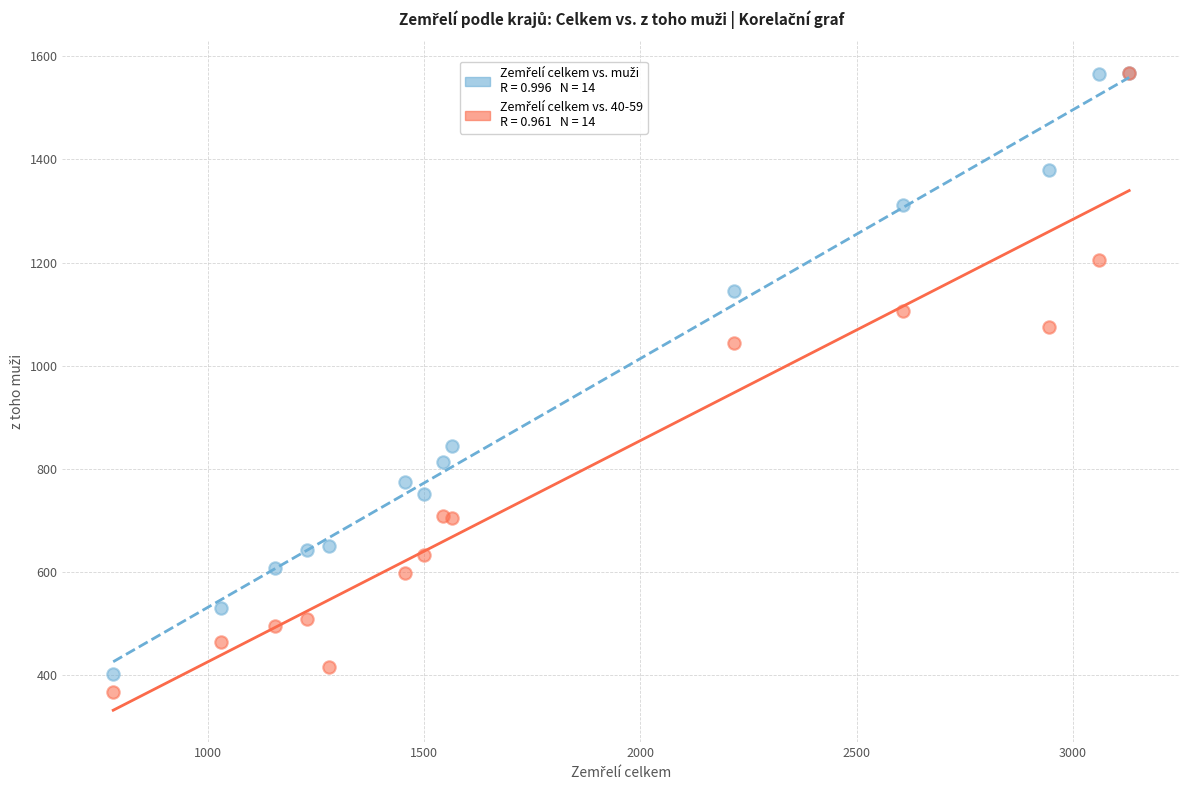

Across all series, what Y value is closest to 967?

1044.7